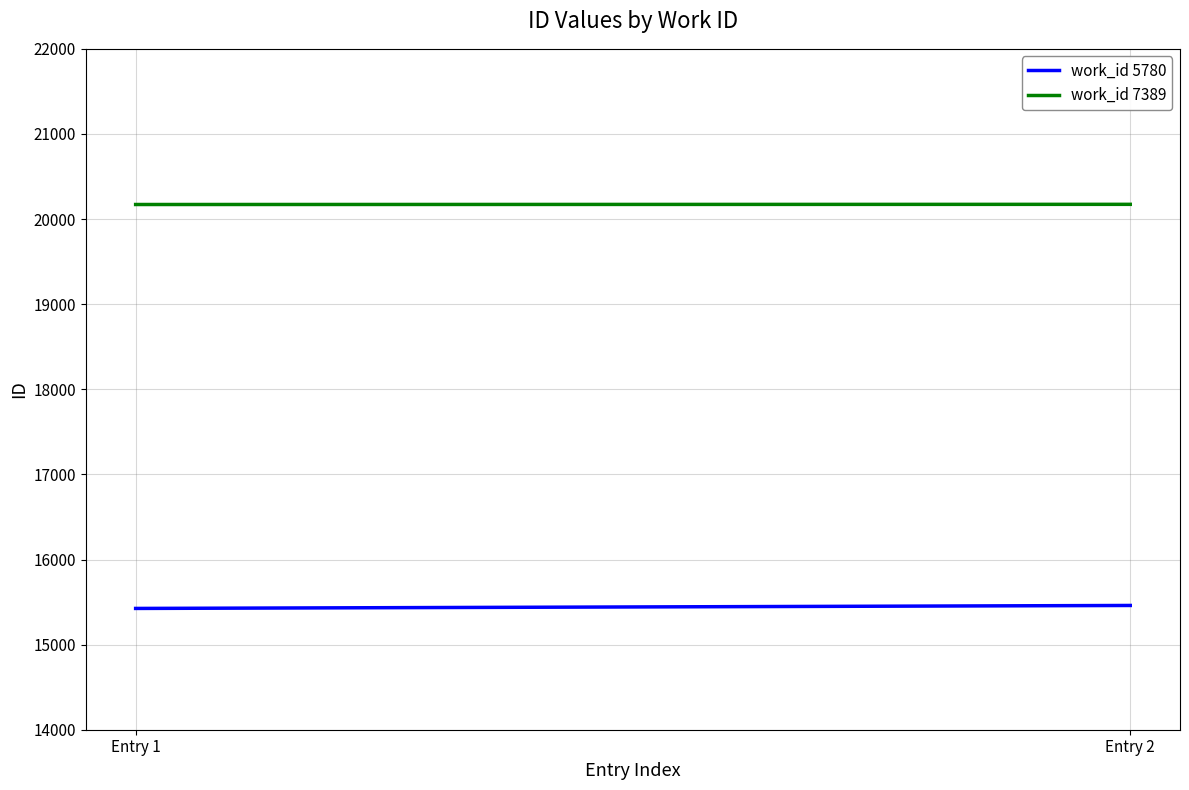

What is the value of the work_id 7389 point at the 2nd from the left?

20173